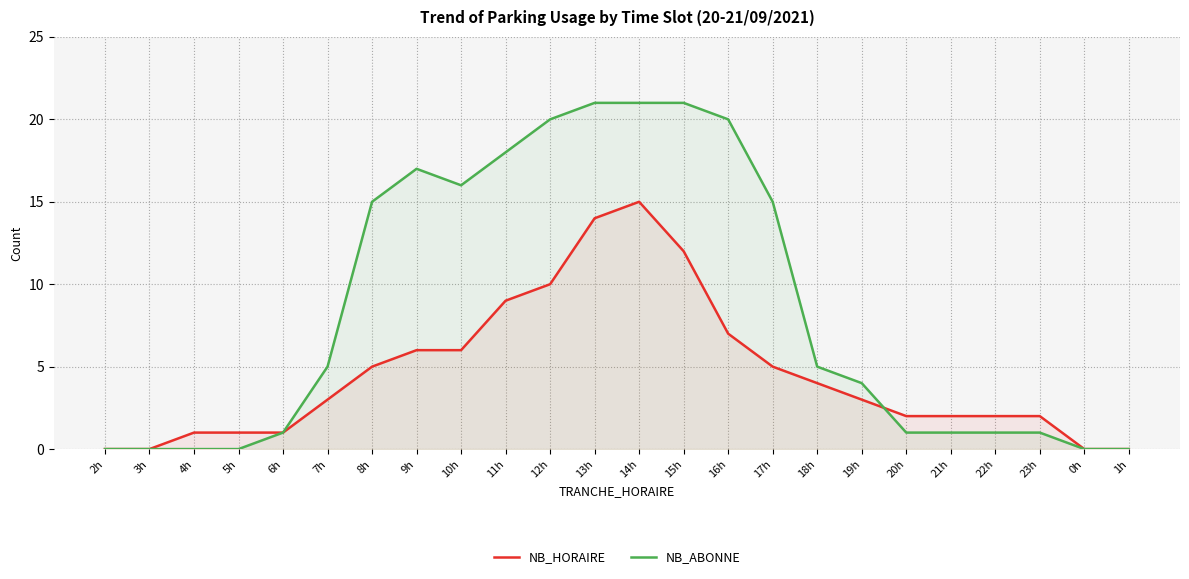

At which category is the sum across all series the highest?

14h